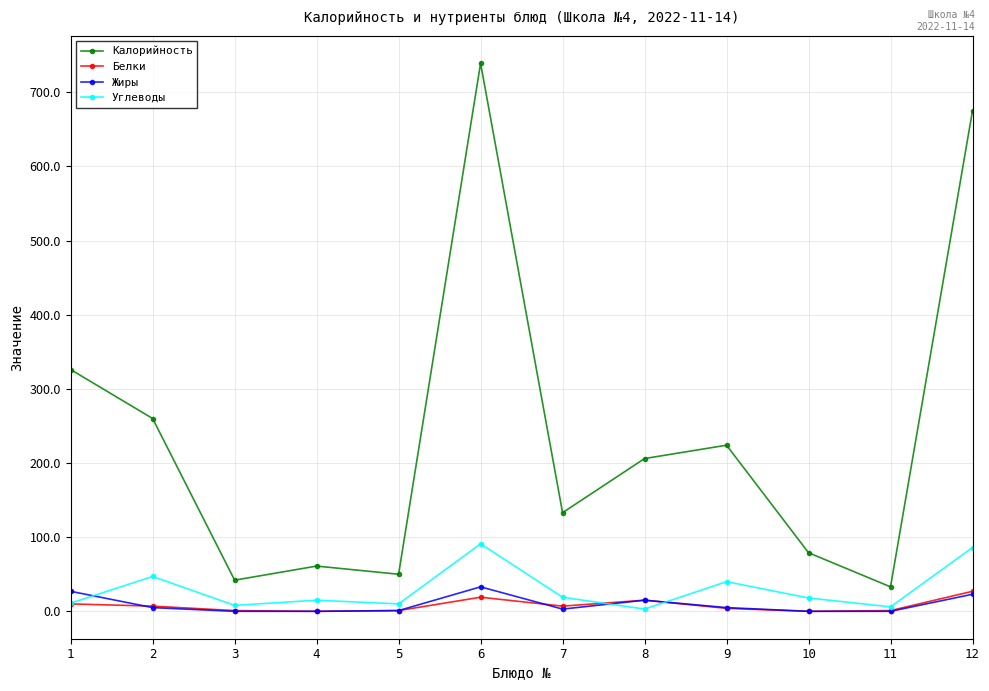

Which series ends up on top after the final intersection of Углеводы and Жиры?

Углеводы